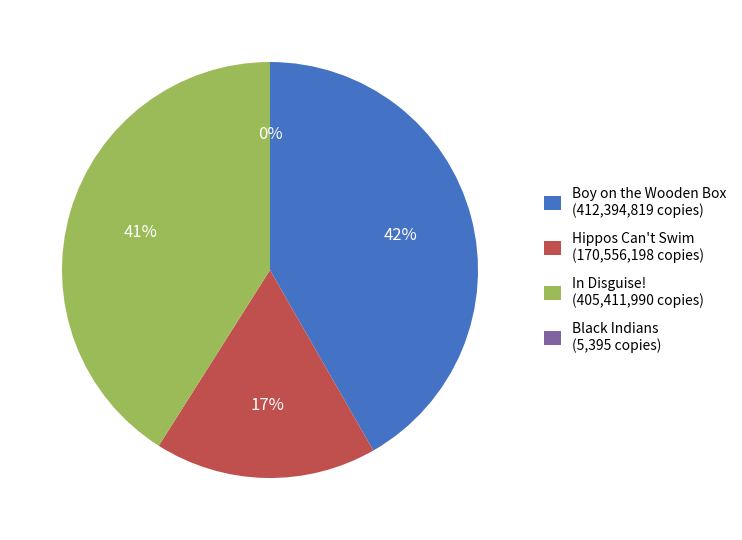

Is it true that Hippos Can't Swim is 5% of the pie?

False